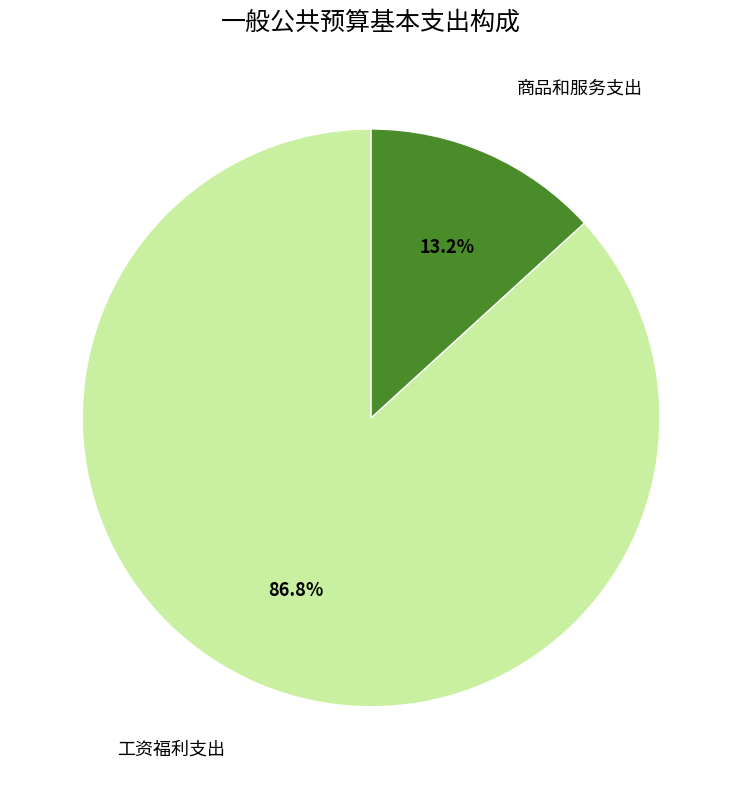

Is there a majority slice in this chart?

Yes